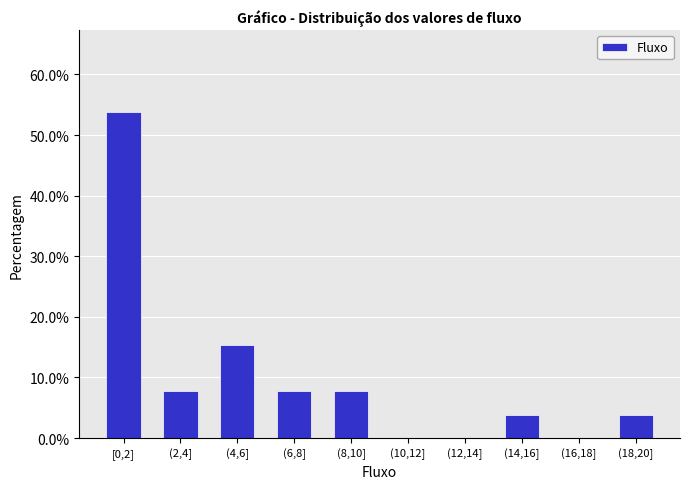

Reading right to left, extract all data points from this chart.

(18,20]=3.8	(16,18]=0.0	(14,16]=3.8	(12,14]=0.0	(10,12]=0.0	(8,10]=7.7	(6,8]=7.7	(4,6]=15.4	(2,4]=7.7	[0,2]=53.8